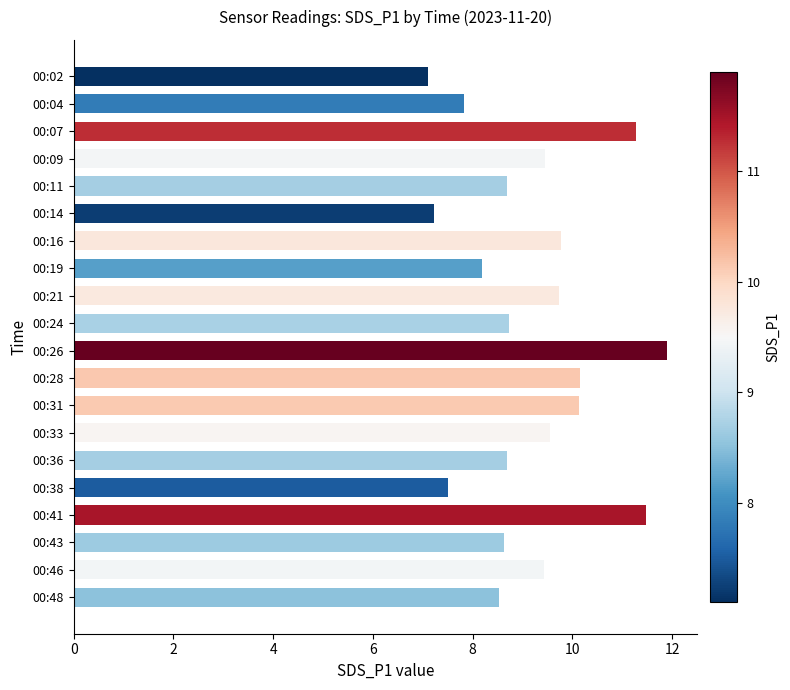

Does the chart contain any negative values?

No